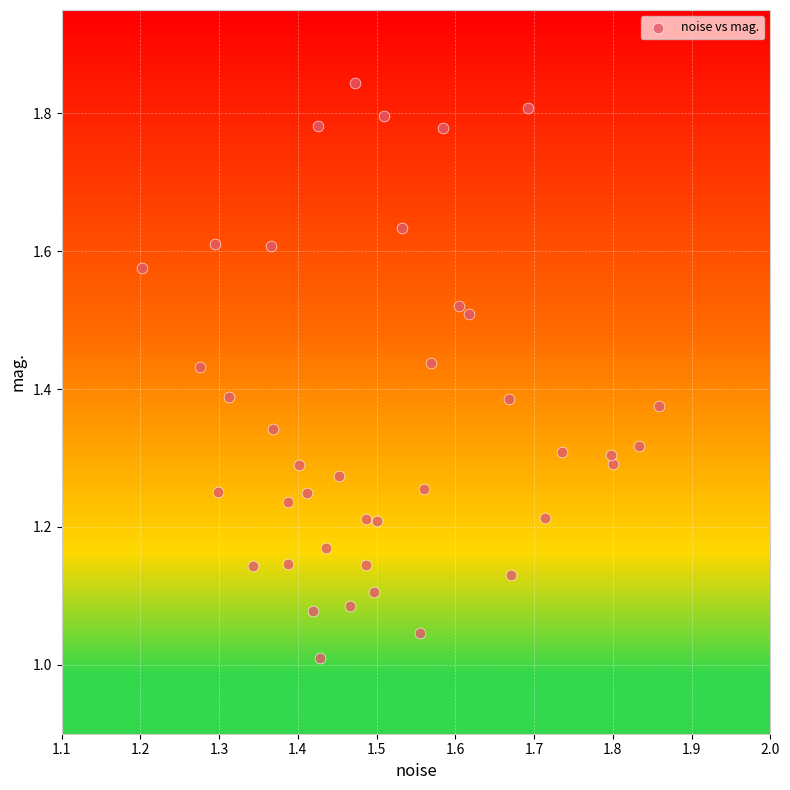

What is the range of X values (max minus min)?

0.7